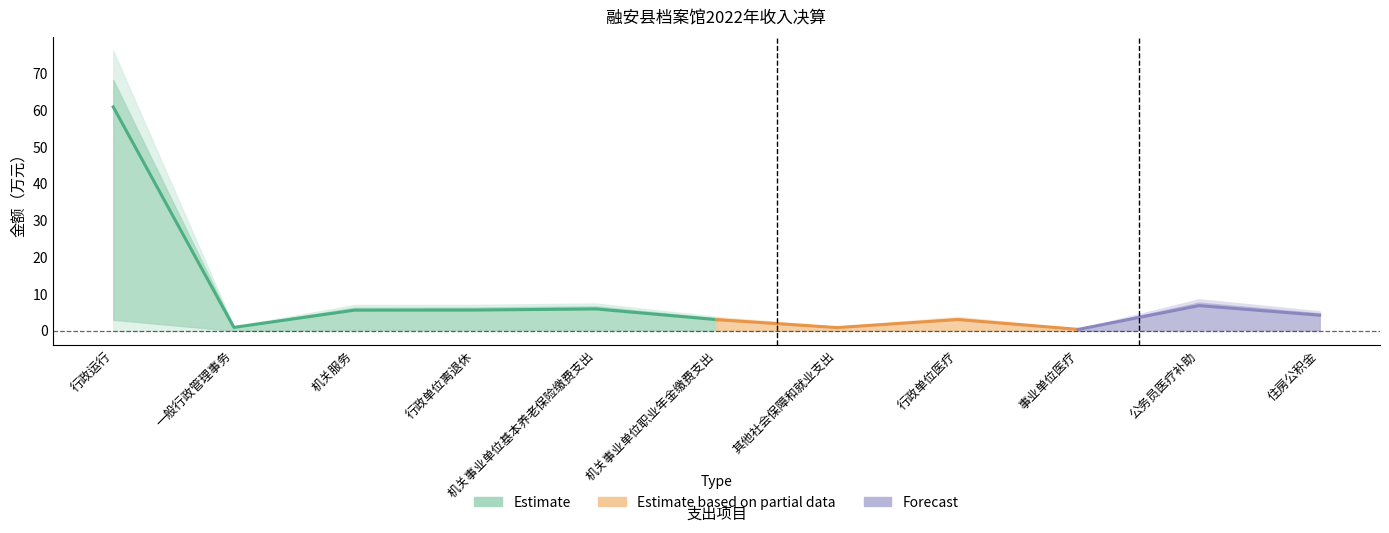

Does the chart display data point markers on the line(s)?

No